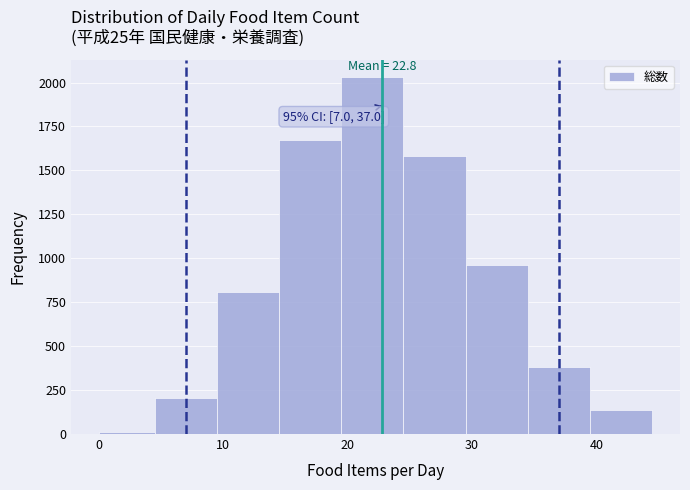

Over which range of the x-axis is the bar tallest?

19.5 to 24.5